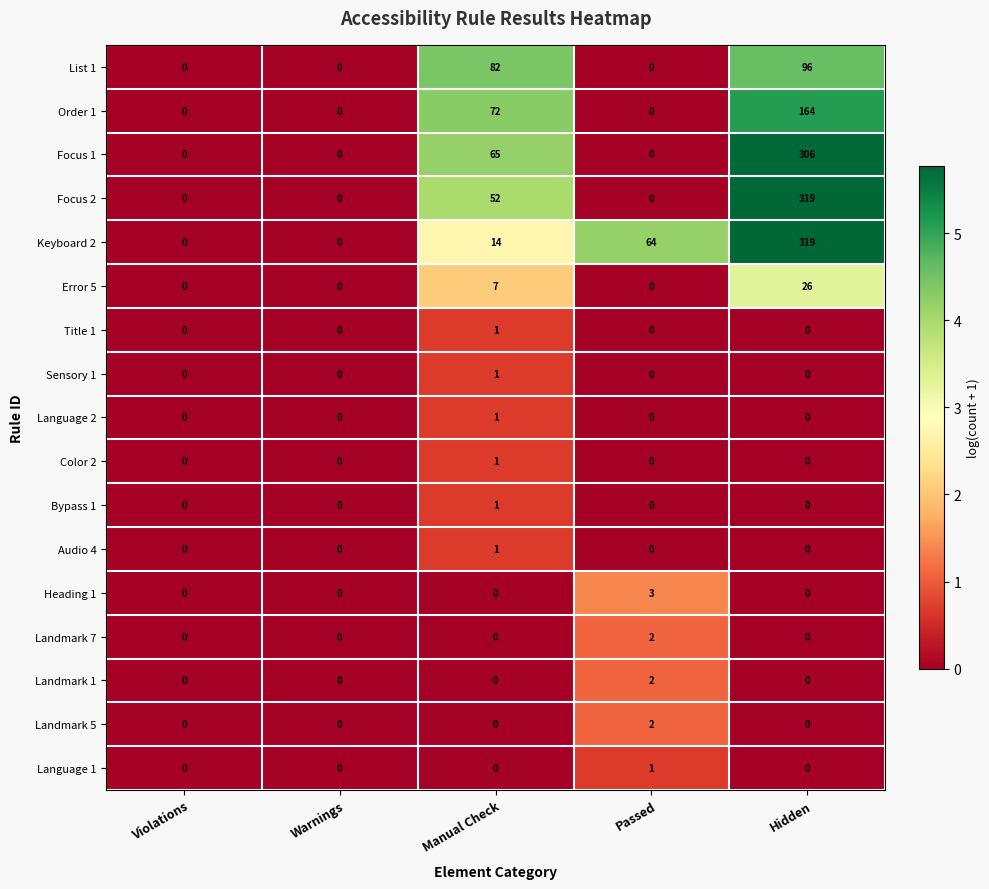

What is the difference between the Order 1 values at Manual Check and Violations?

72